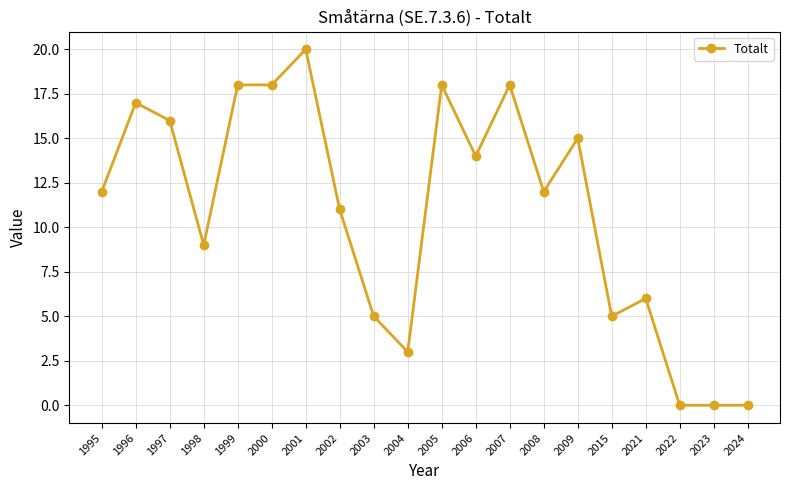

The chart shows a value of 25 at 1996. True or false?

False